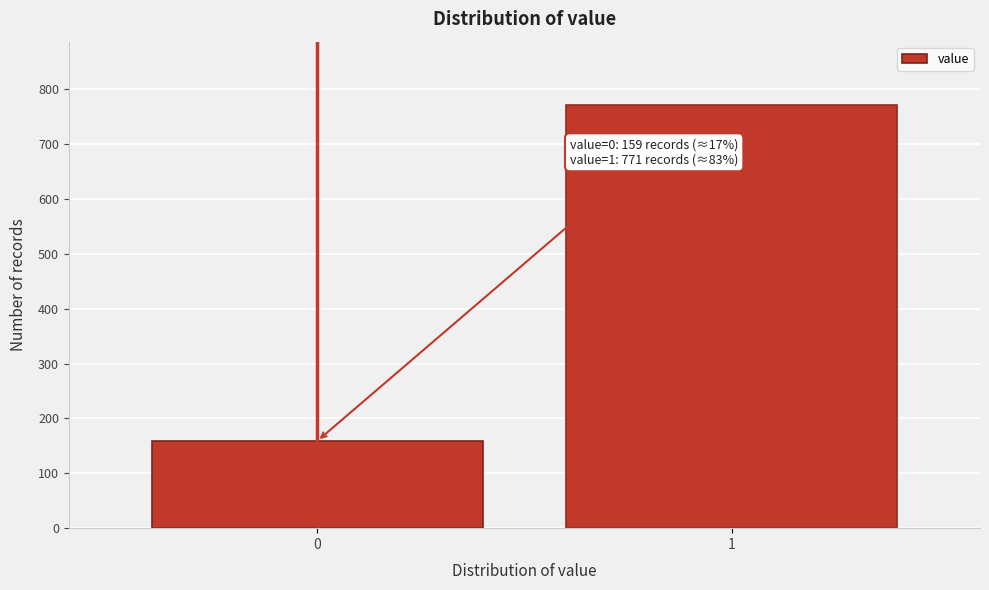

Reading right to left, transcribe all the data shown in this chart.

1=771	0=159